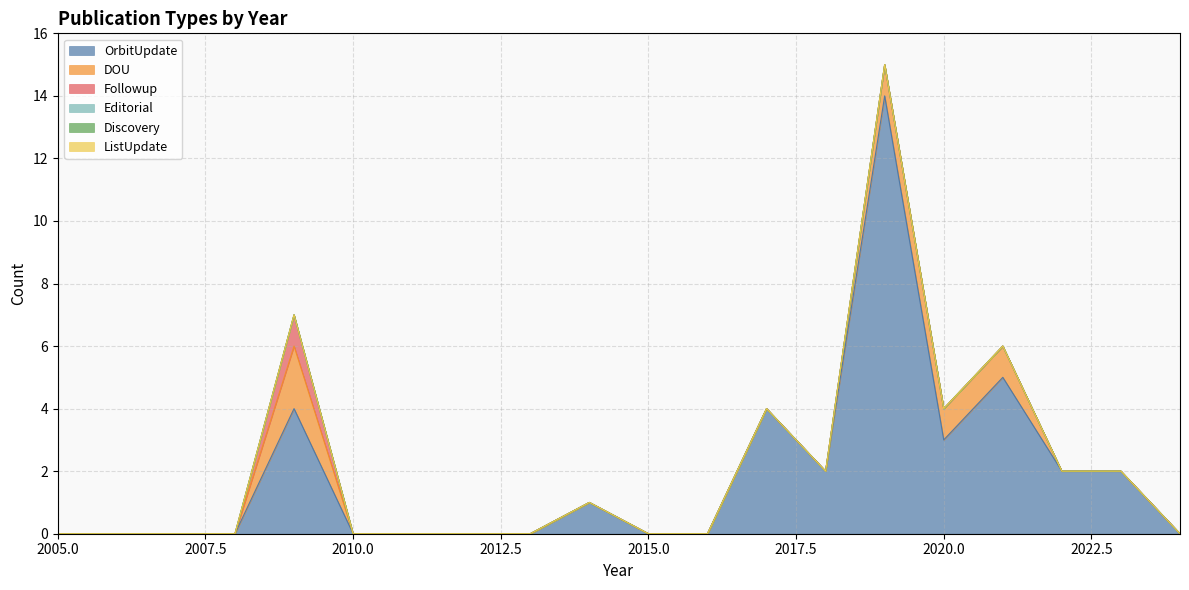

What are all the series names shown in the legend?

OrbitUpdate, DOU, Followup, Editorial, Discovery, ListUpdate